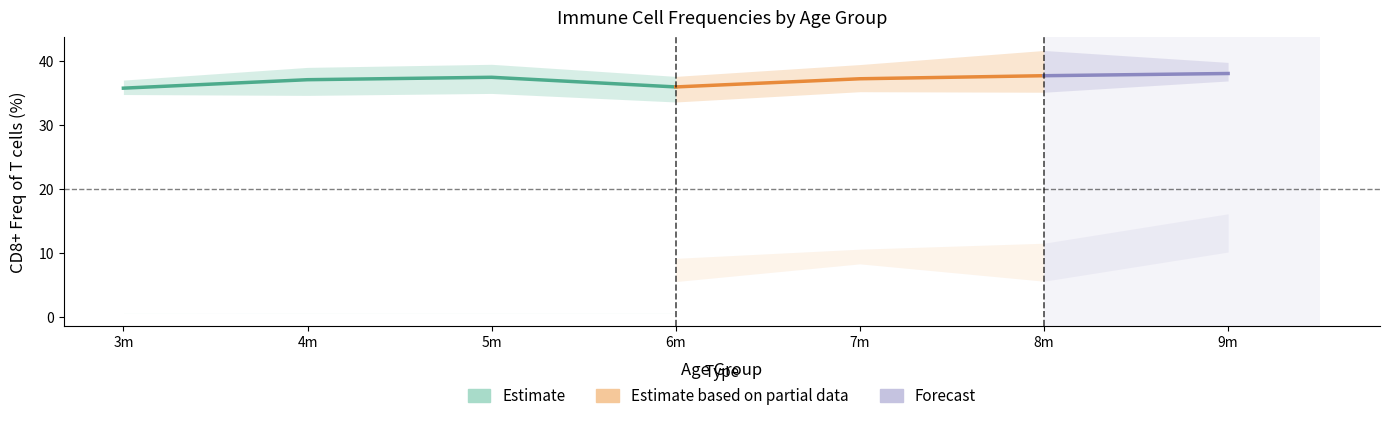

Does the chart display data point markers on the line(s)?

No